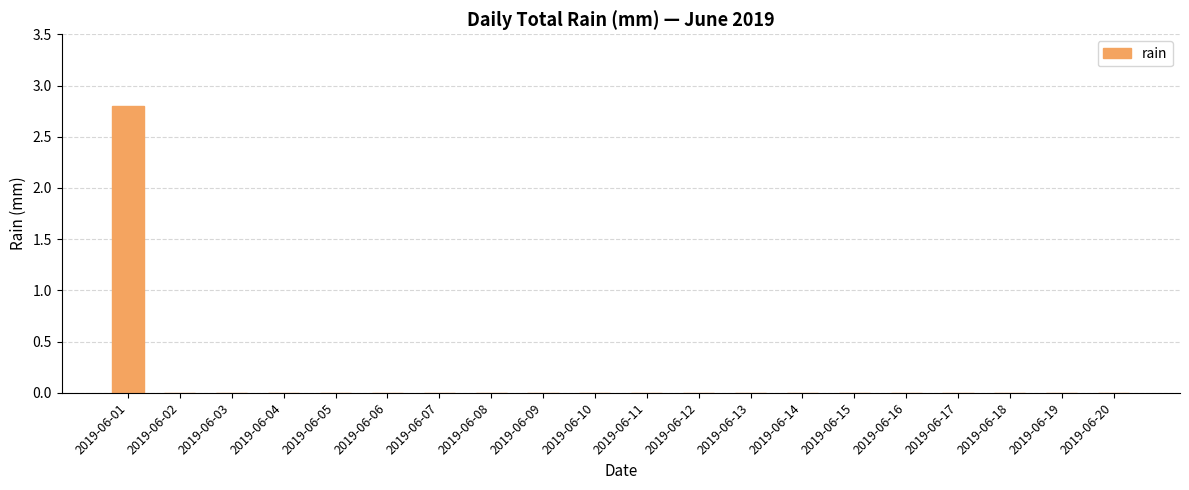

What is the maximum value shown in the chart?

2.8